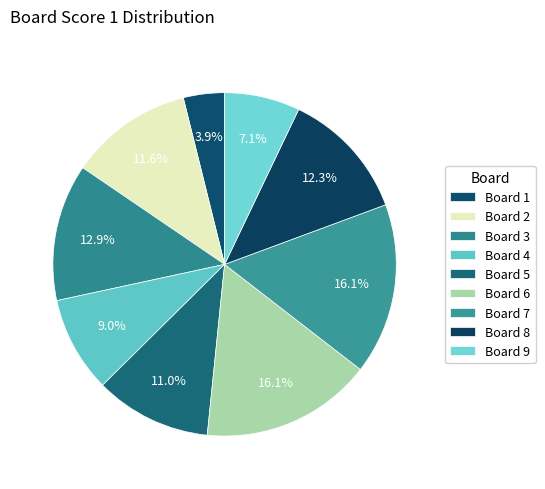

Count the number of slices in the pie.

9